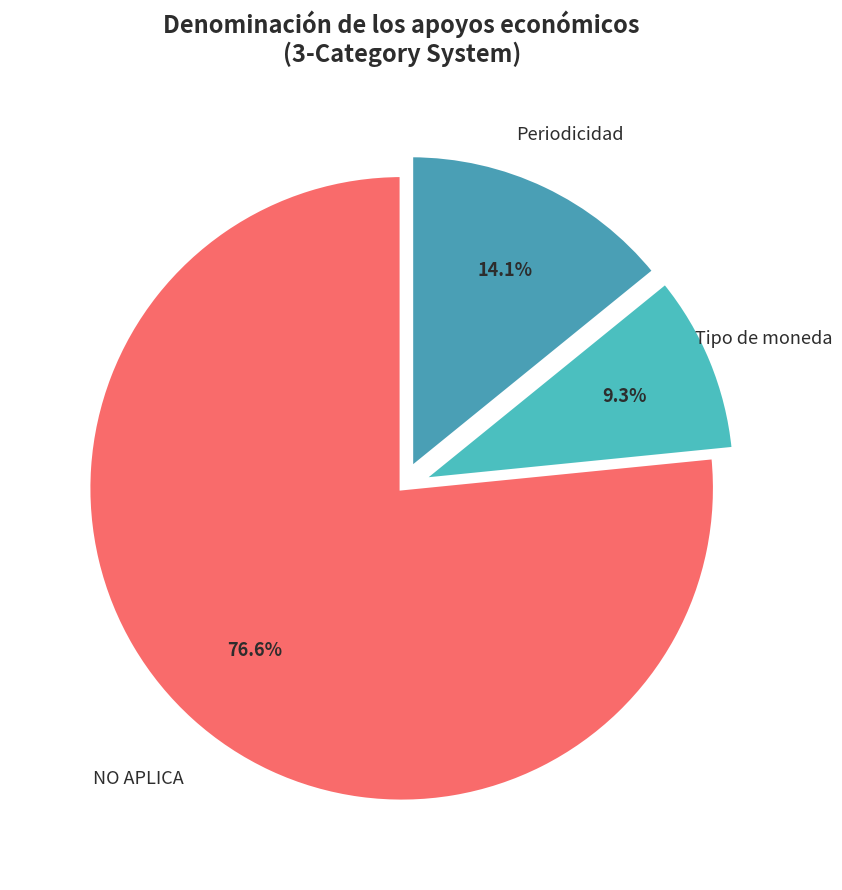

Does NO APLICA account for over 50% of the chart?

Yes